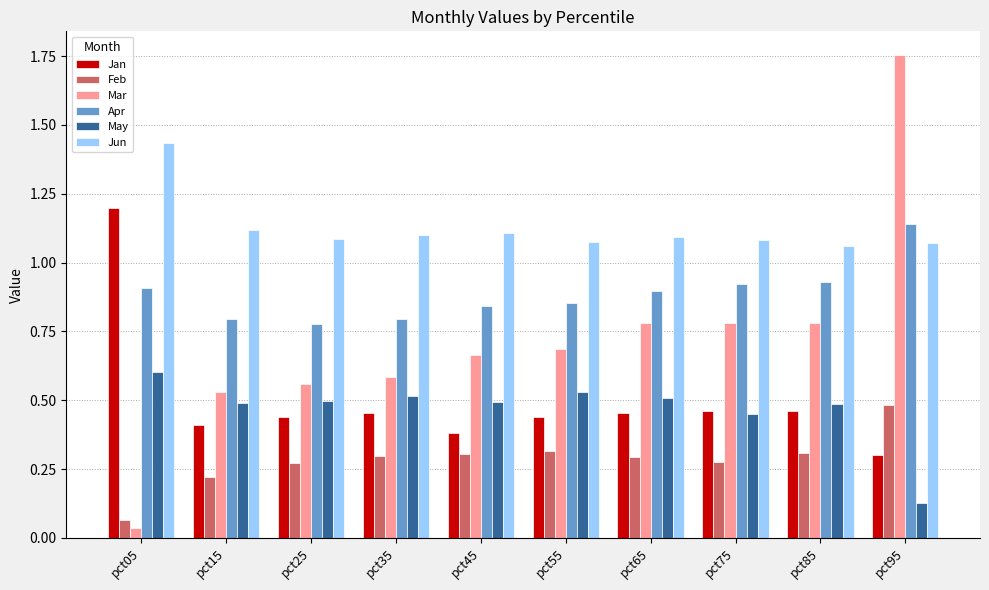

What is the sum of the Apr values at pct95 and pct45?

2.0